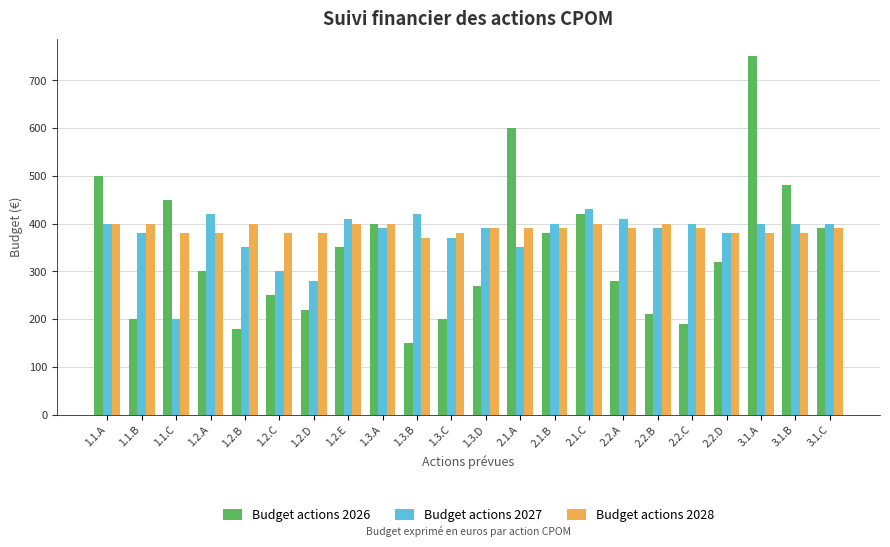

The Budget actions 2026 series shows 450 at 1.3.D. True or false?

False